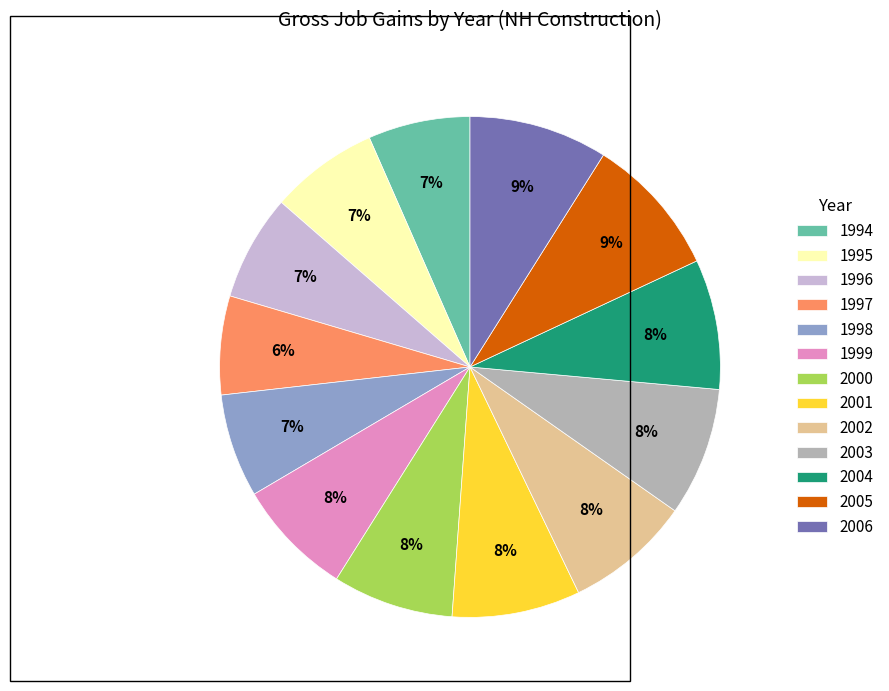

Count the number of slices in the pie.

13